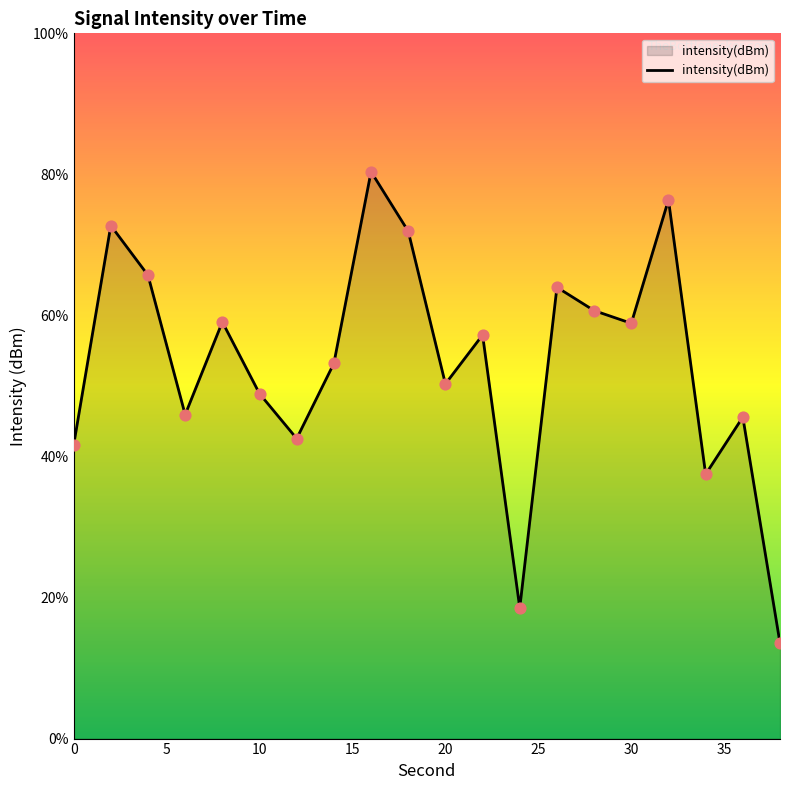

What is the change in value from 14 to 36?

-1.9